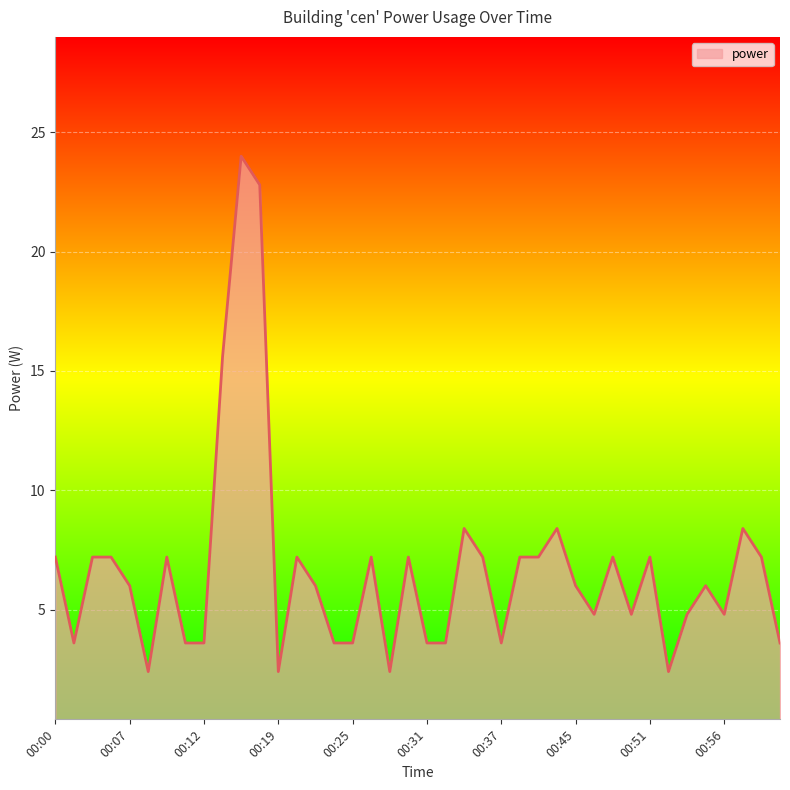

True or false: there are more than 1 points higher than both neighbors.

True